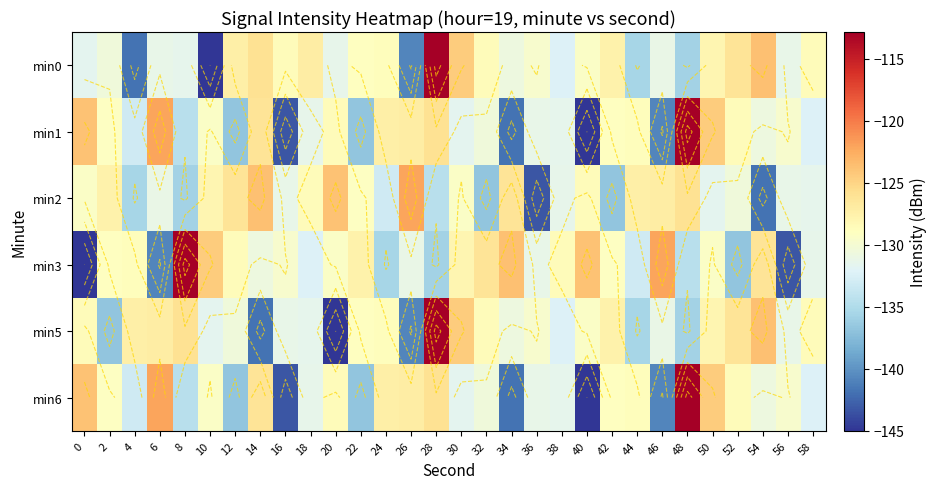

What is the maximum value for min5?

-112.9